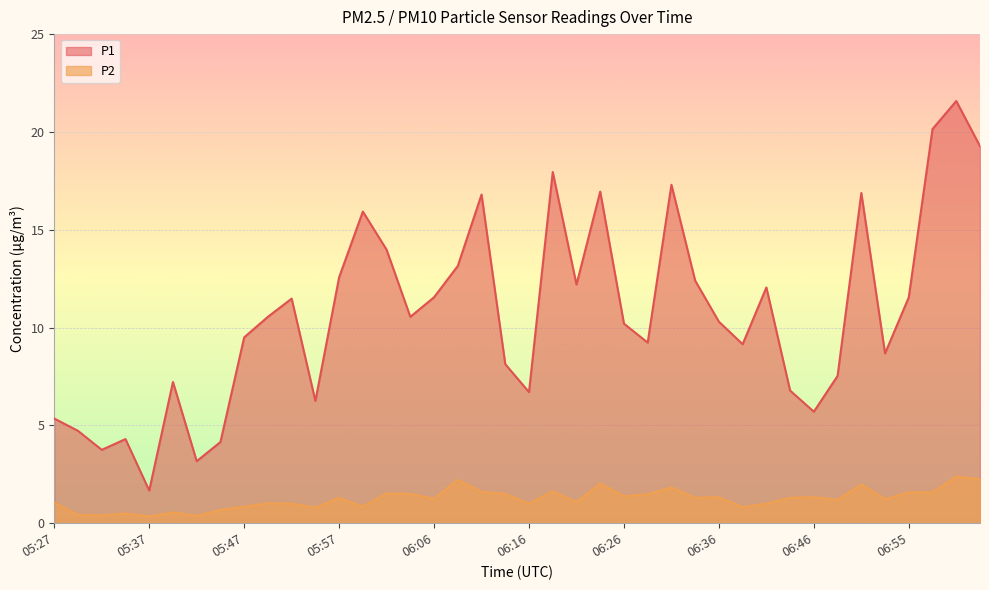

True or false: P2 has more than 2 points higher than both neighbors.

True